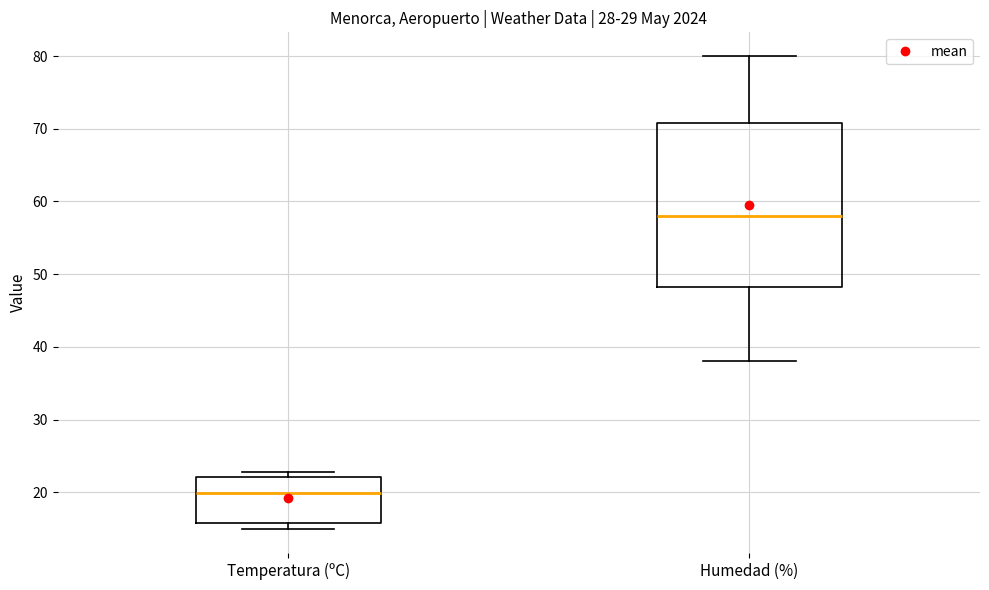

Where does the upper whisker of the box for Humedad (%) end on the y-axis? The values are not printed on the chart, so give them approximately, as read against the axis.

80